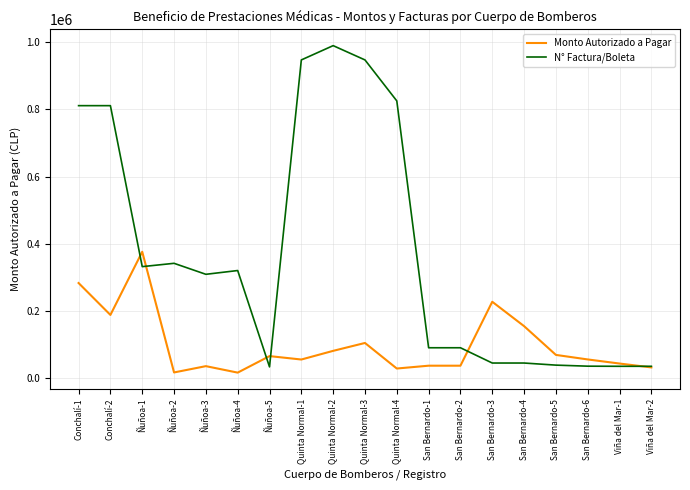

What is the difference between the N° Factura/Boleta values at Conchalí-2 and Quinta Normal-4?

14163